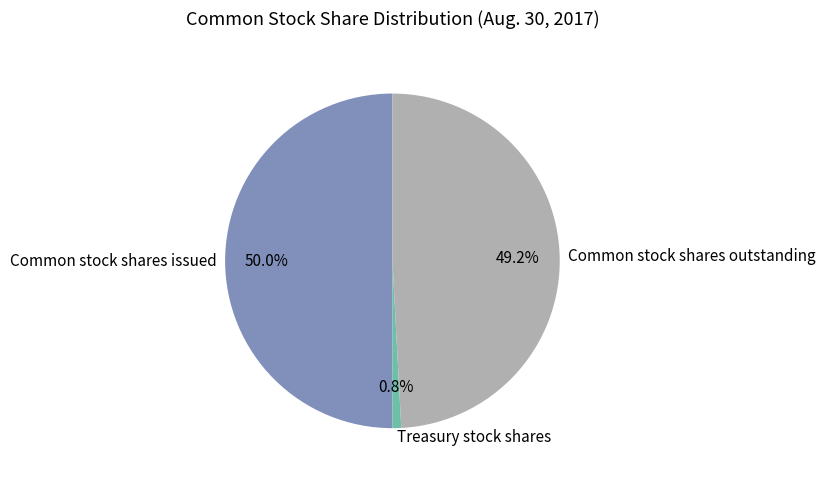

To the nearest percent, what portion does Common stock shares issued represent?

50%